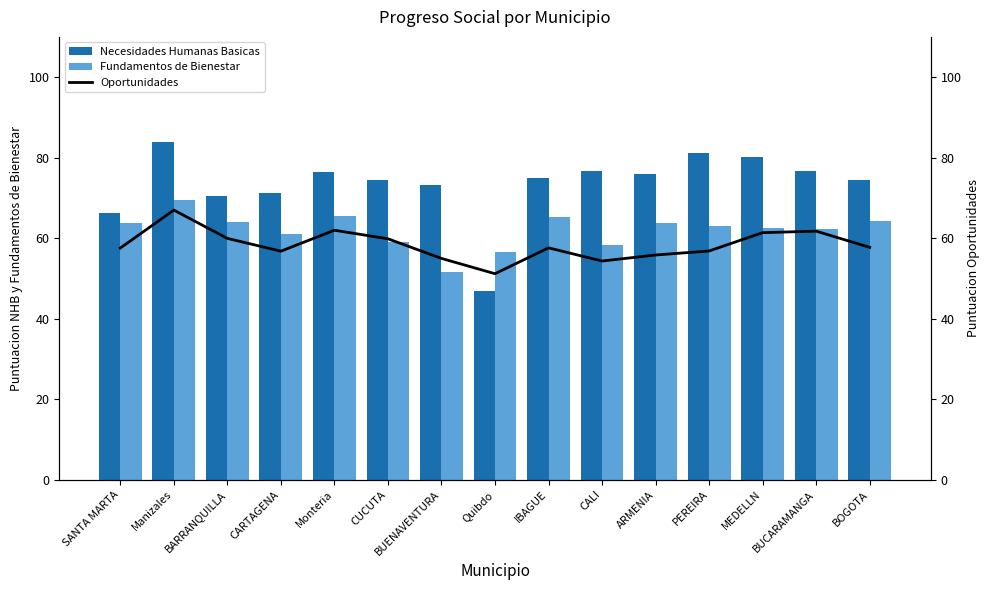

What is the approximate value of Necesidades Humanas Basicas at BUCARAMANGA?

76.8